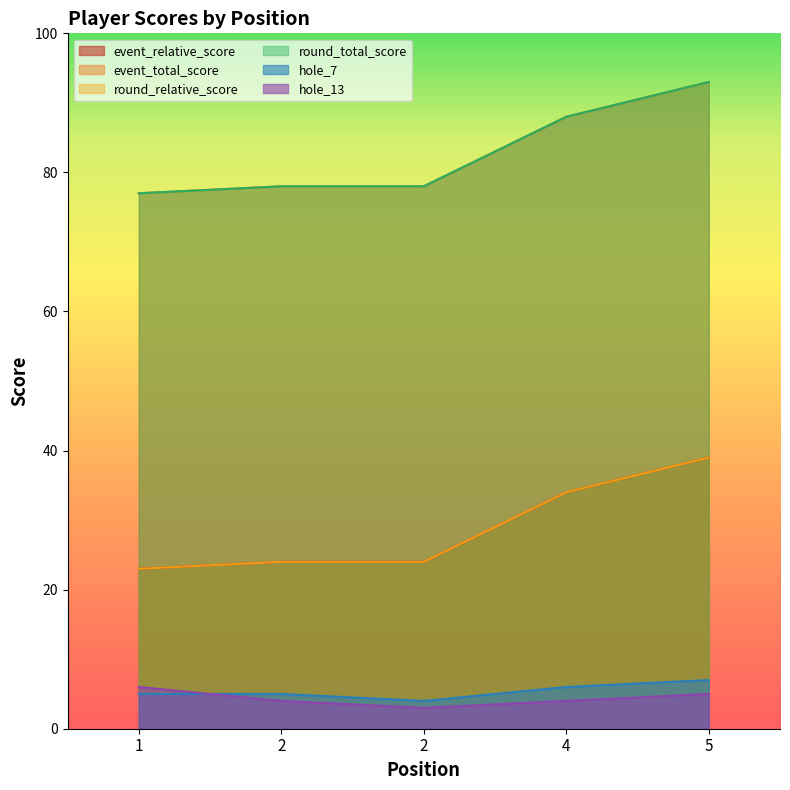

True or false: event_total_score and hole_7 intersect in this chart.

False